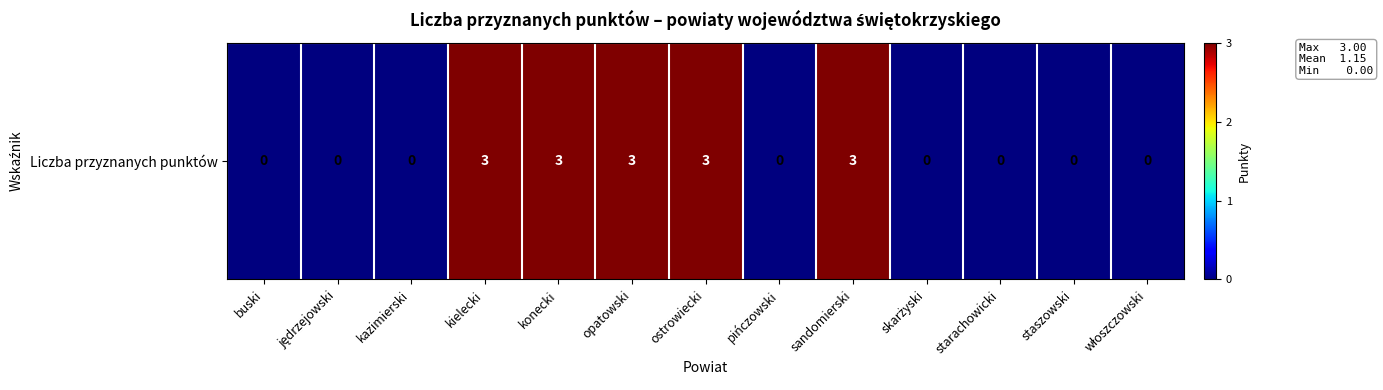

Rank the categories by value from lowest to highest.

buski, jędrzejowski, kazimierski, pińczowski, skarżyski, starachowicki, staszowski, włoszczowski, kielecki, konecki, opatowski, ostrowiecki, sandomierski